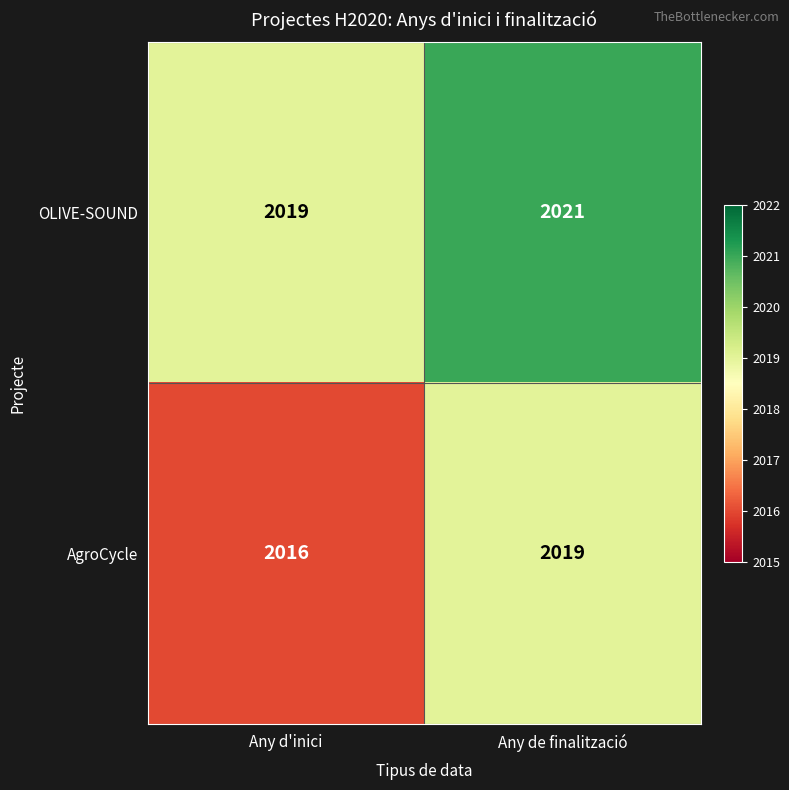

Reading left to right, extract all data points from this chart.

OLIVE-SOUND: 2019	2021
AgroCycle: 2016	2019